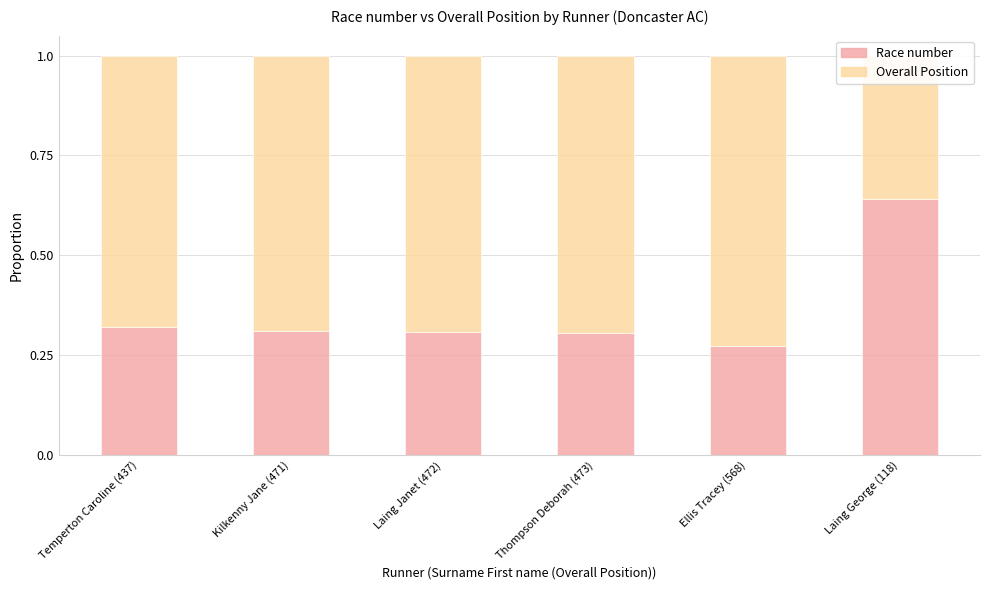

At how many categories does at least one series exceed 0?

6